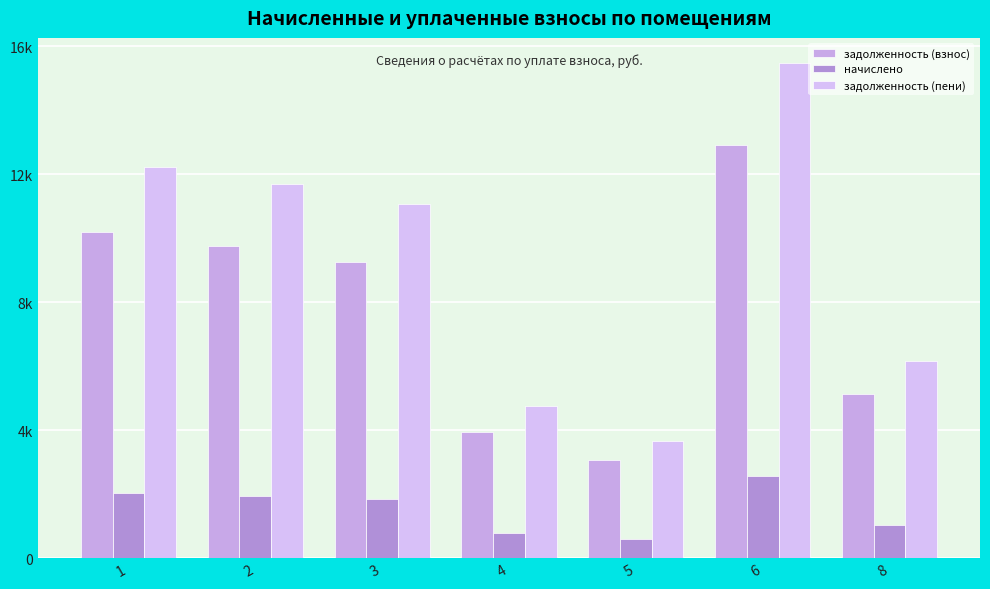

At which category is the sum across all series the highest?

6